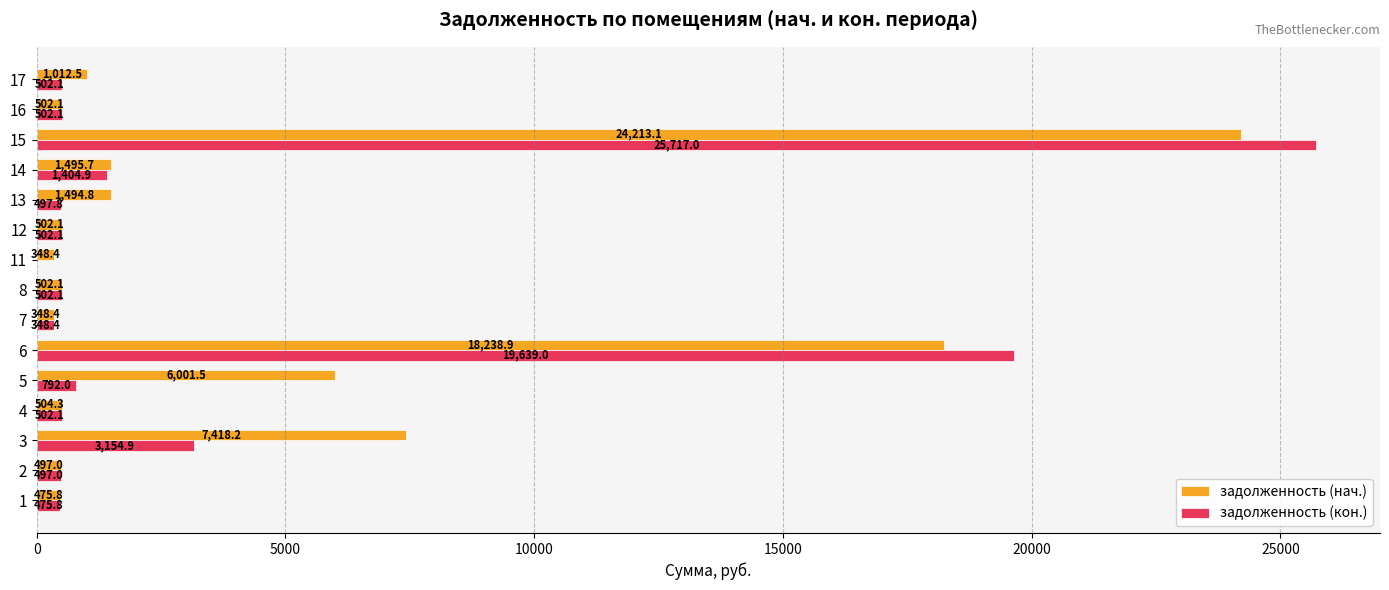

Is it true that задолженность (нач.) equals 1495.7 at 14?

True